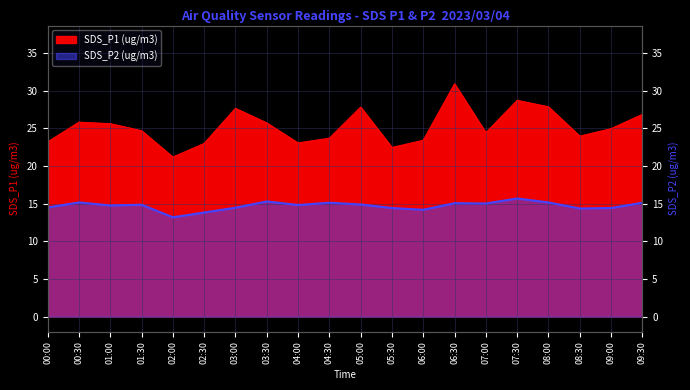

How many data points in SDS_P2 are less than 14?

2